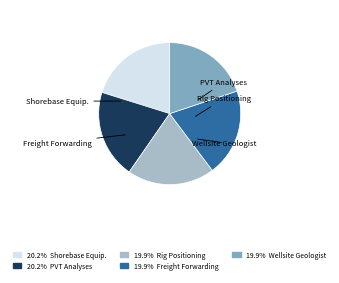

Is there a majority slice in this chart?

No